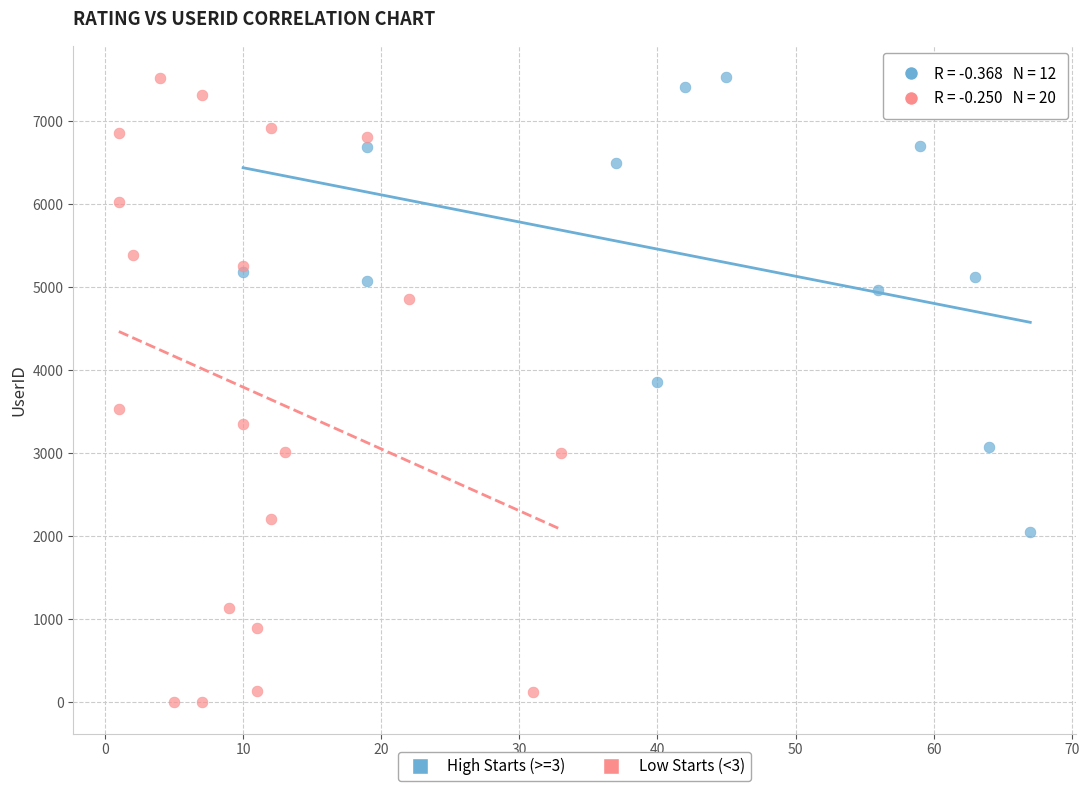

Which series reaches the minimum Y coordinate?

Low Starts (<3)